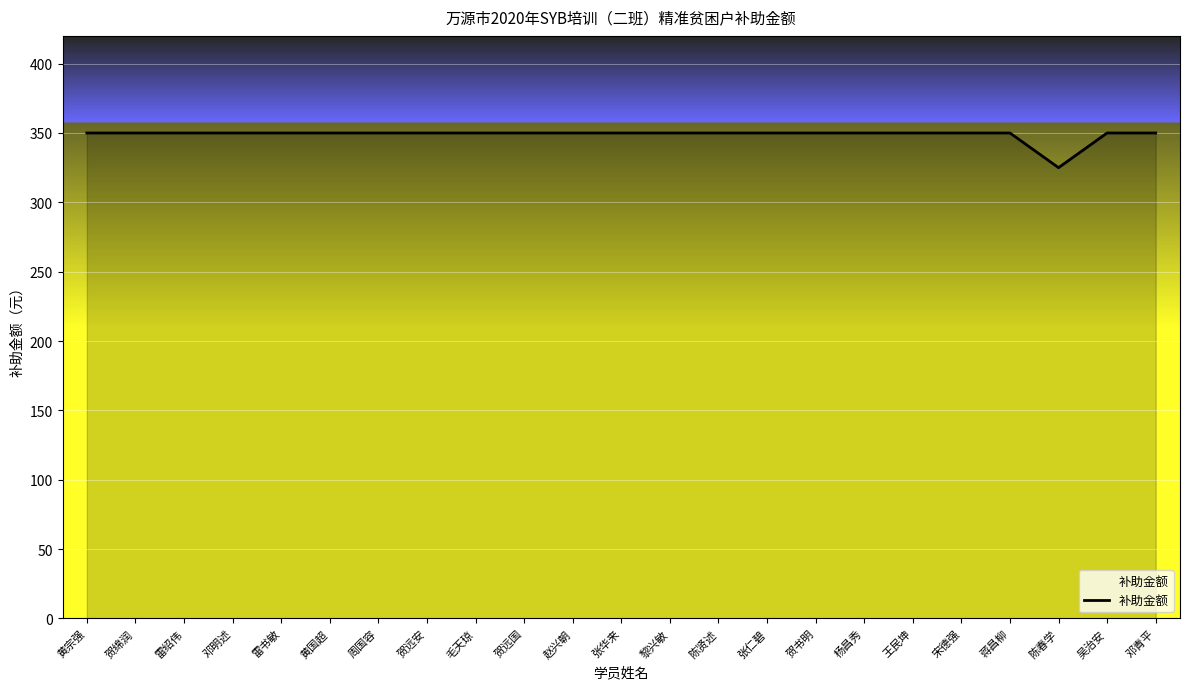

Read the value at 雷书敏.

350